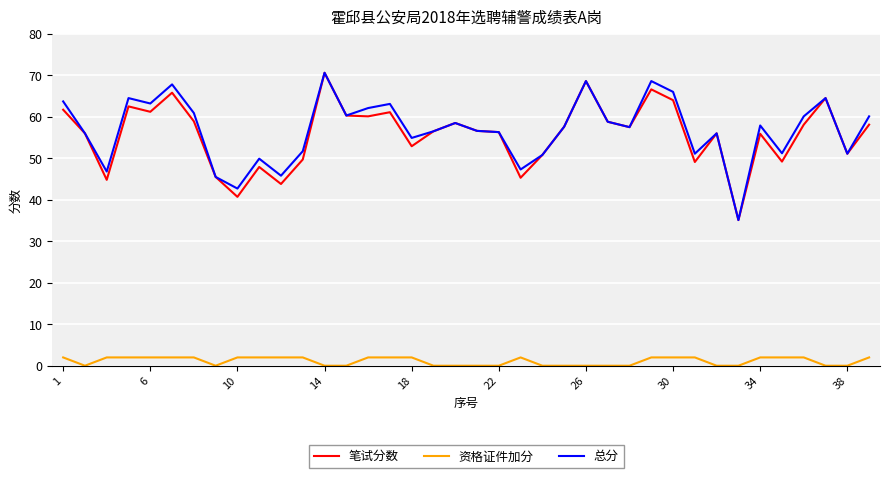

What is the highest value of the 总分 series?

70.6